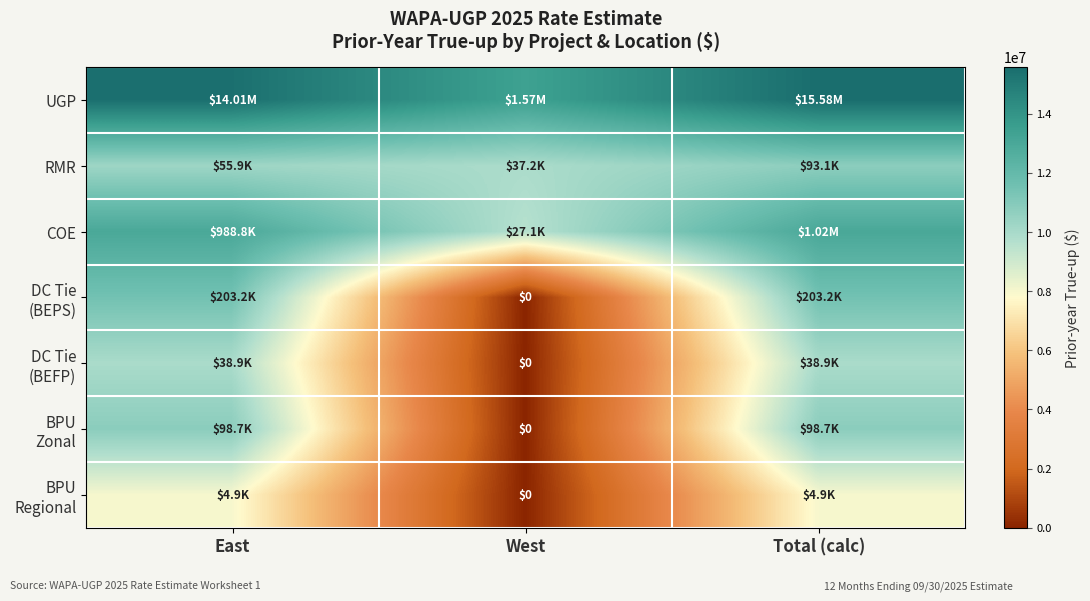

The value of BPU Regional at West is 2.9. True or false?

False